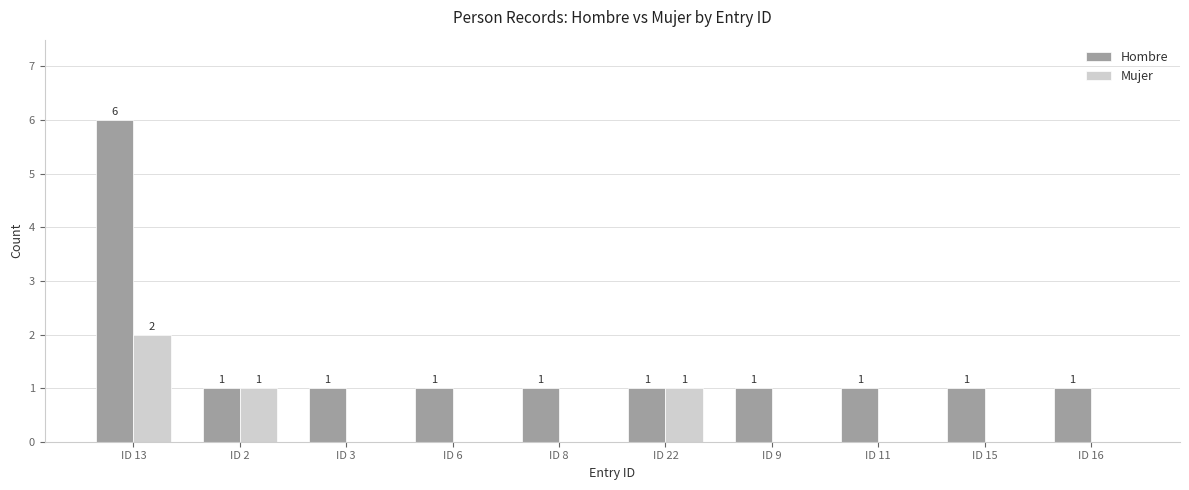

True or false: Hombre has a value of 1 at ID 16.

True